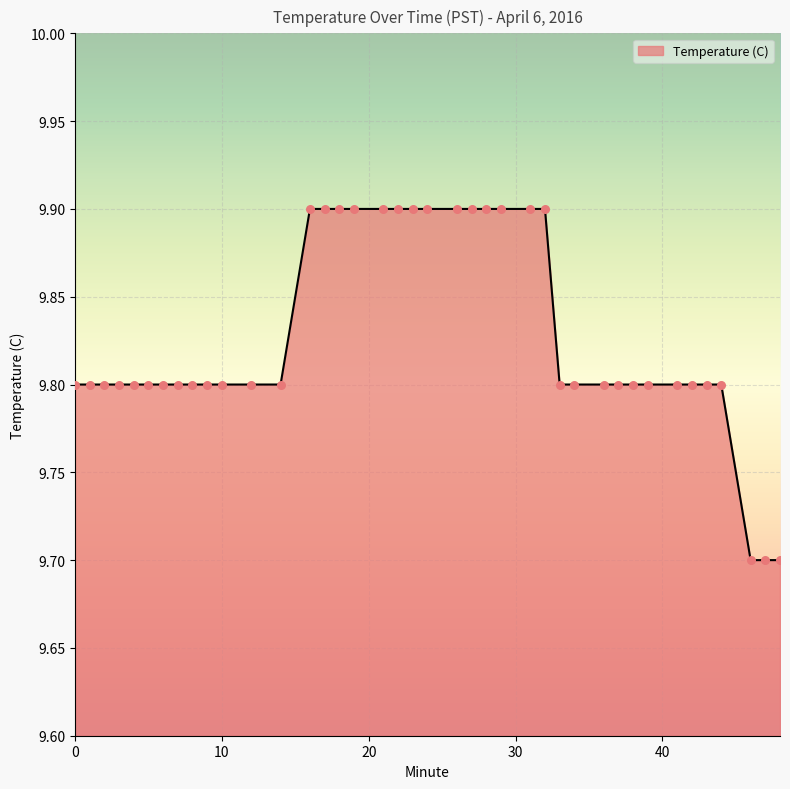

What is the minimum value shown in the chart?

9.7